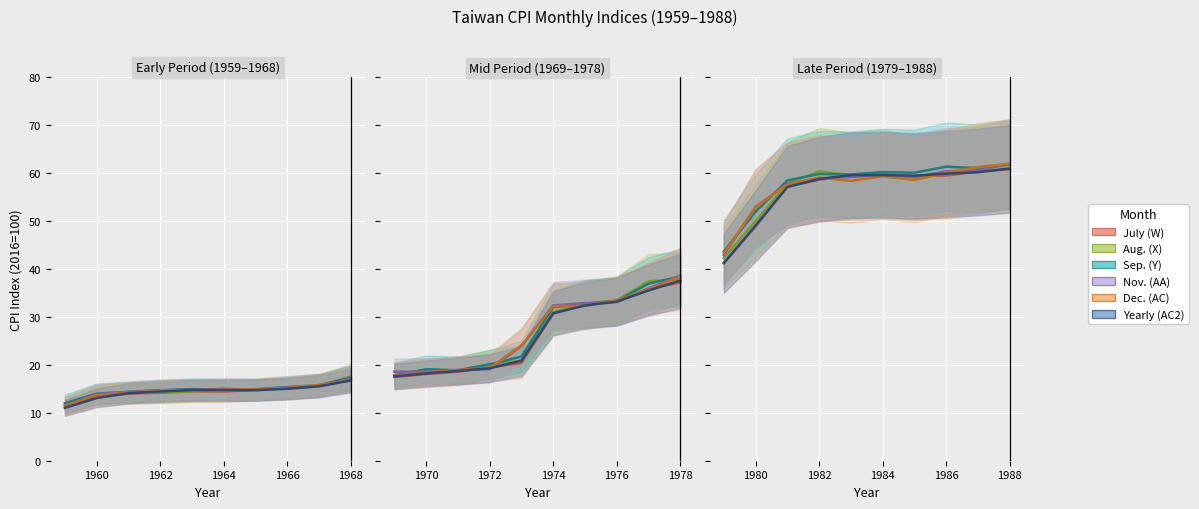

What is the spread (max minus min) of values at 1966?

0.5